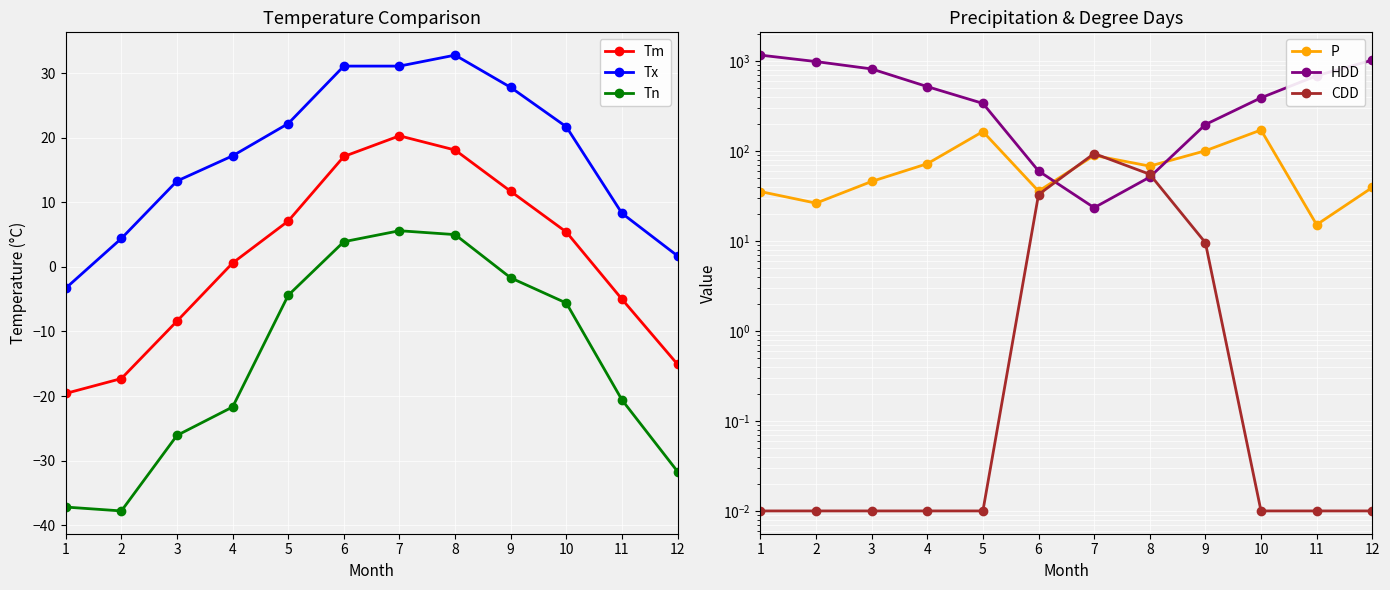

What is the approximate value of Tx at 1?

-3.3